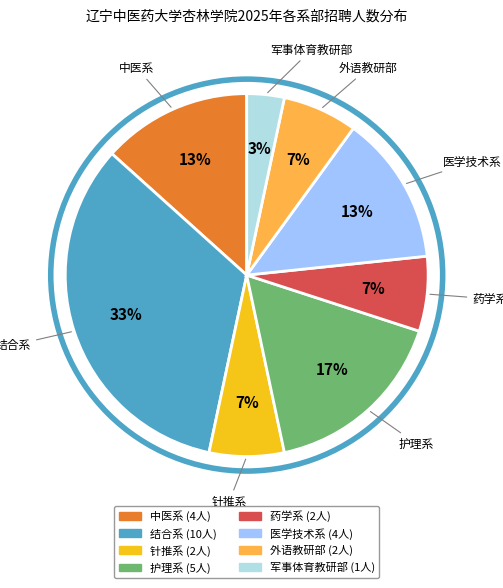

What percentage is the 护理系 slice, to the nearest percent?

17%